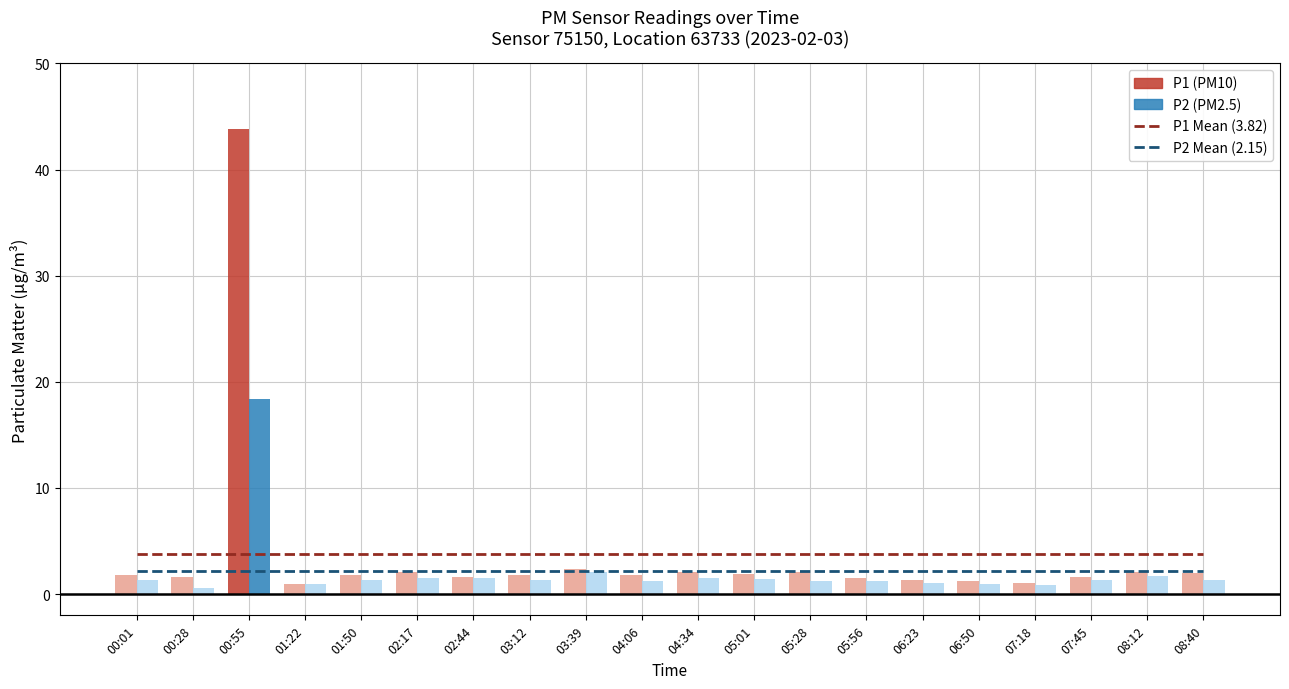

Reading right to left, extract all data points from this chart.

P1 Mean (3.82): 08:40=3.8	08:12=3.8	07:45=3.8	07:18=3.8	06:50=3.8	06:23=3.8	05:56=3.8	05:28=3.8	05:01=3.8	04:34=3.8	04:06=3.8	03:39=3.8	03:12=3.8	02:44=3.8	02:17=3.8	01:50=3.8	01:22=3.8	00:55=3.8	00:28=3.8	00:01=3.8
P2 Mean (2.15): 08:40=2.1	08:12=2.1	07:45=2.1	07:18=2.1	06:50=2.1	06:23=2.1	05:56=2.1	05:28=2.1	05:01=2.1	04:34=2.1	04:06=2.1	03:39=2.1	03:12=2.1	02:44=2.1	02:17=2.1	01:50=2.1	01:22=2.1	00:55=2.1	00:28=2.1	00:01=2.1